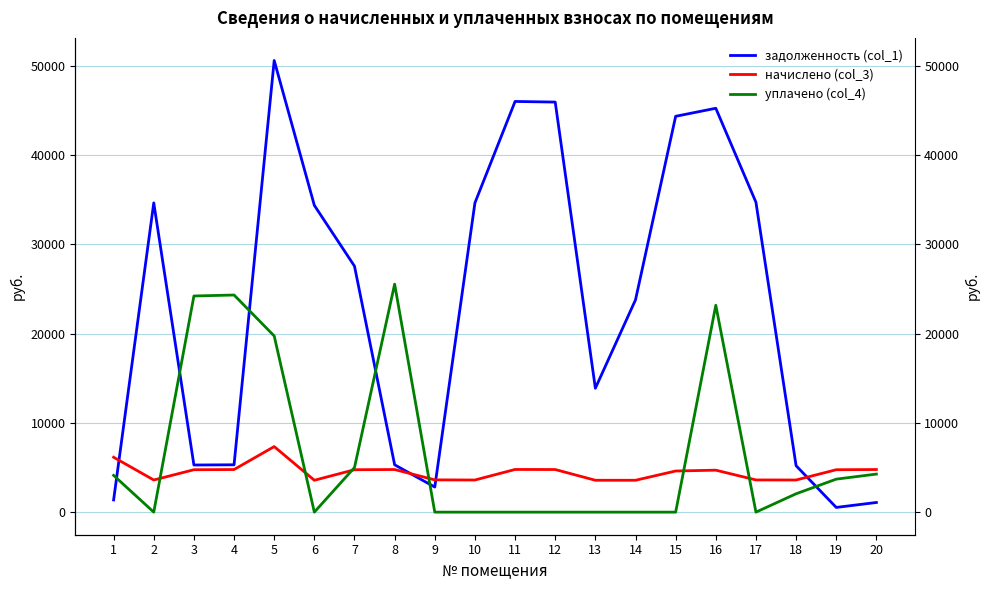

Which series has the largest total across all categories?

задолженность (col_1)